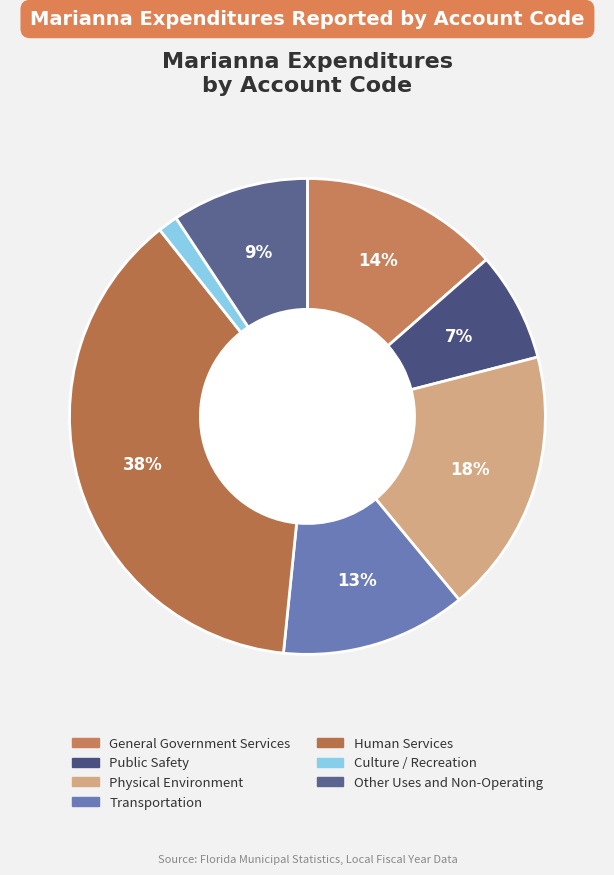

Count the number of slices in the pie.

7